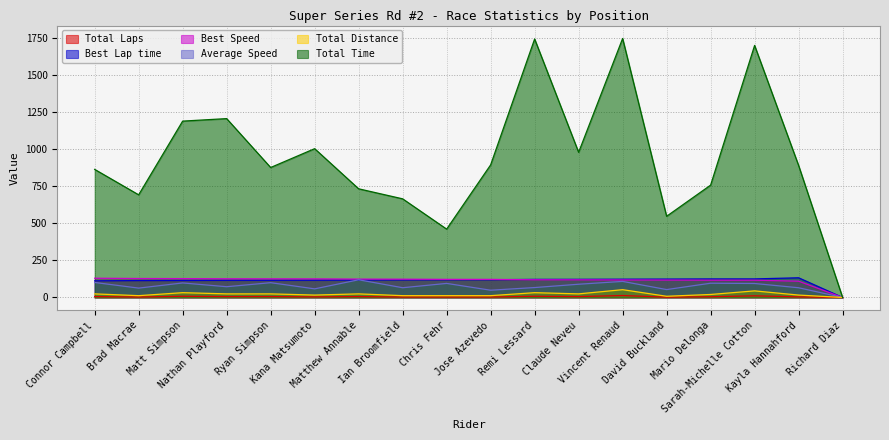

True or false: Total Laps has a value of 16.1 at Kana Matsumoto.

True